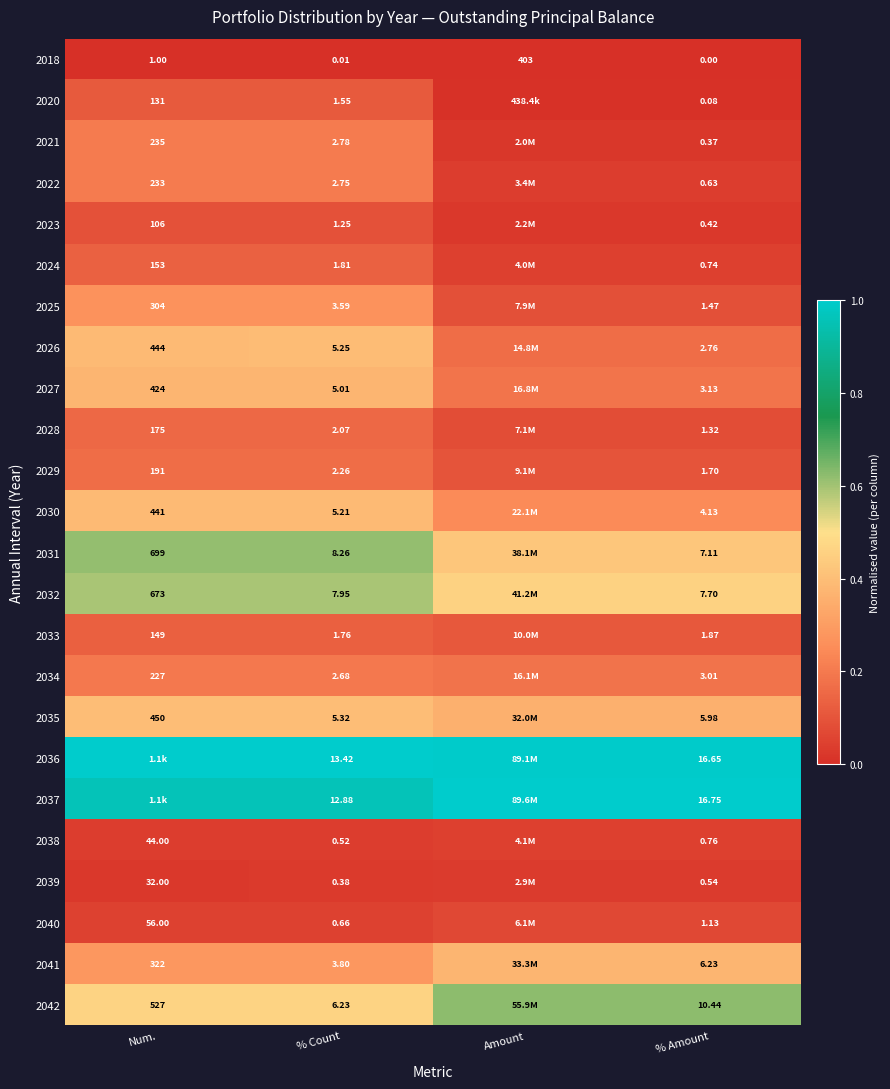

Is the value of 2030 at % Amount greater than the value of 2026 at Num.?

No